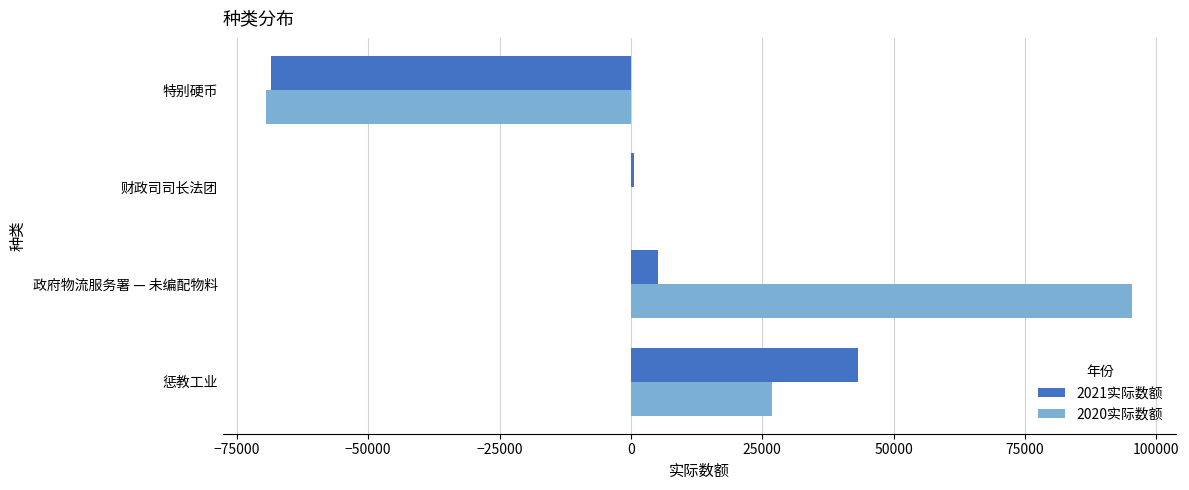

At which category is the sum across all series the highest?

政府物流服务署 — 未编配物料